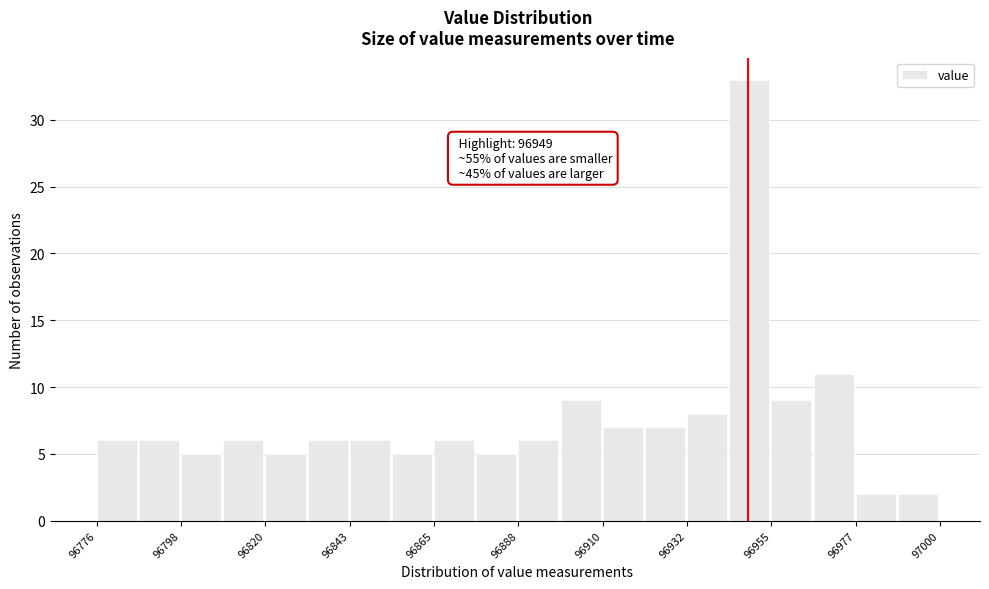

Around what value on the x-axis is the tallest bar? Give the approximate position of its centre, as read against the axis.

96950